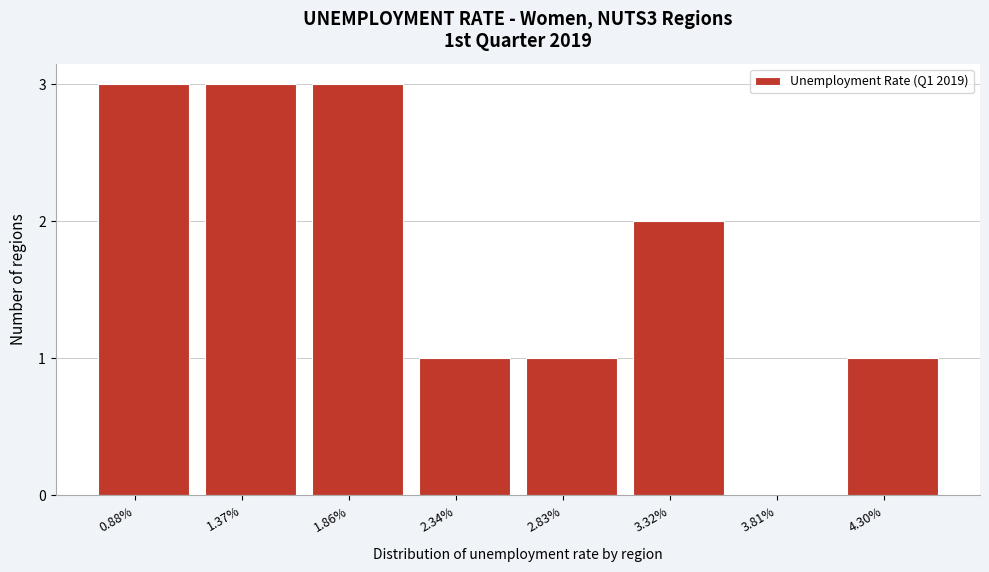

Reading left to right, extract all data points from this chart.

0.88%=3	1.37%=3	1.86%=3	2.34%=1	2.83%=1	3.32%=2	3.81%=0	4.30%=1